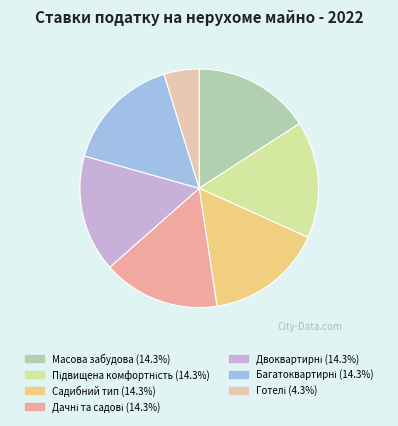

How many slices are in this pie chart?

7